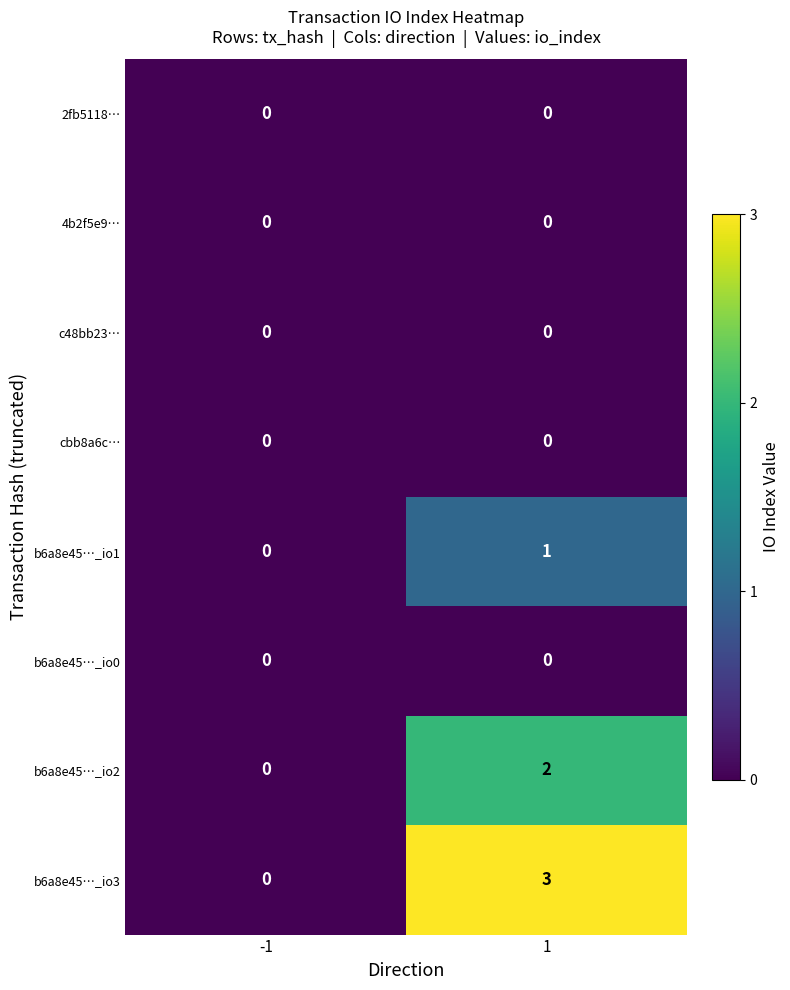

What is the total value across all series at 1?

6